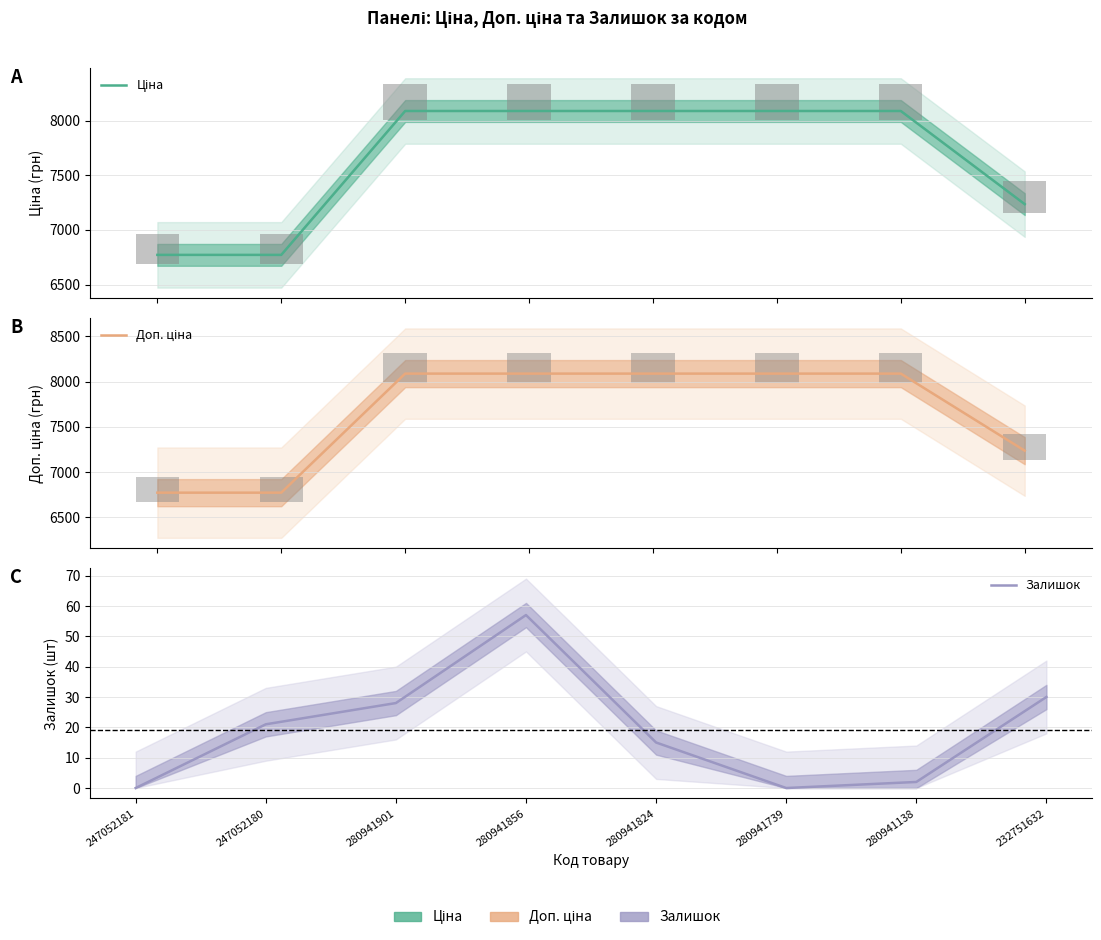

At which label does Залишок reach its peak?

280941856